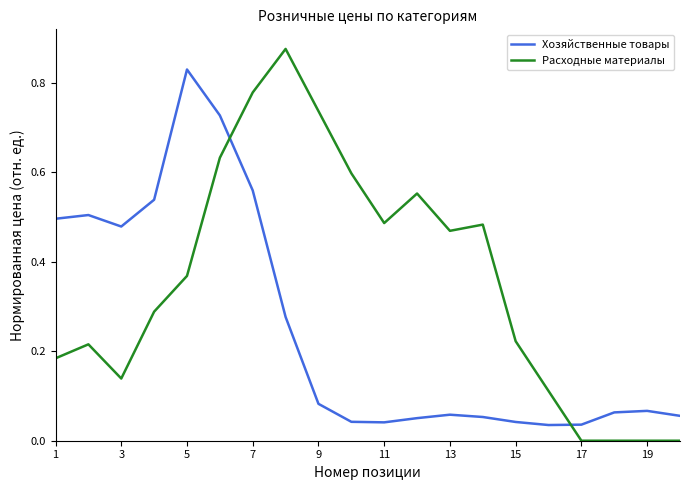

Which series has the largest total across all categories?

Расходные материалы